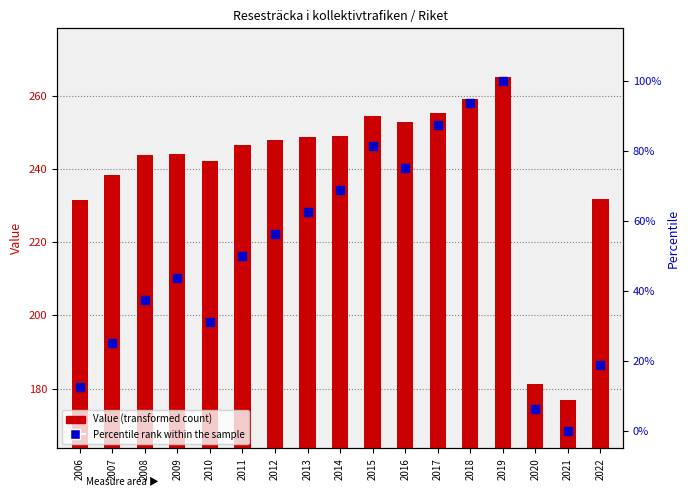

At which category is the sum across all series the highest?

2019